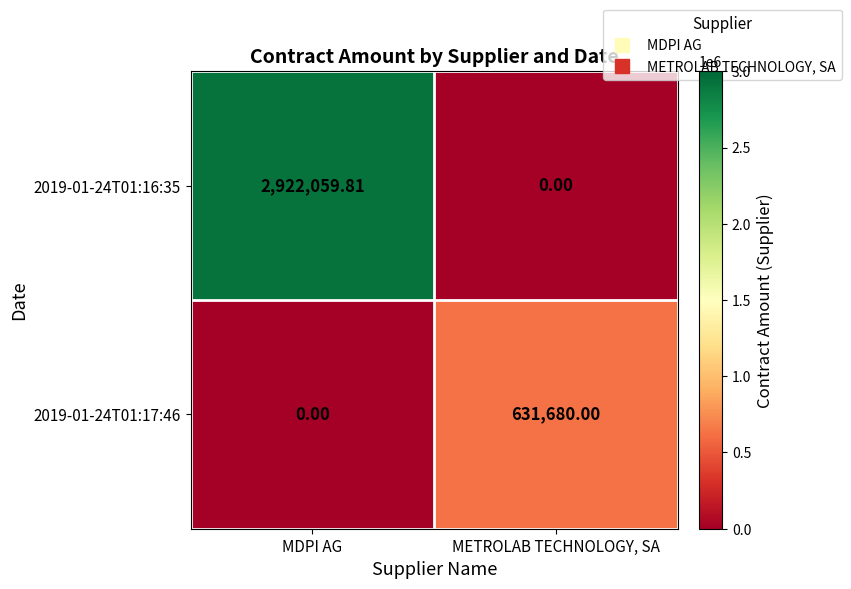

List the labels in order of 2019-01-24T01:16:35 value, largest first.

MDPI AG, METROLAB TECHNOLOGY, SA